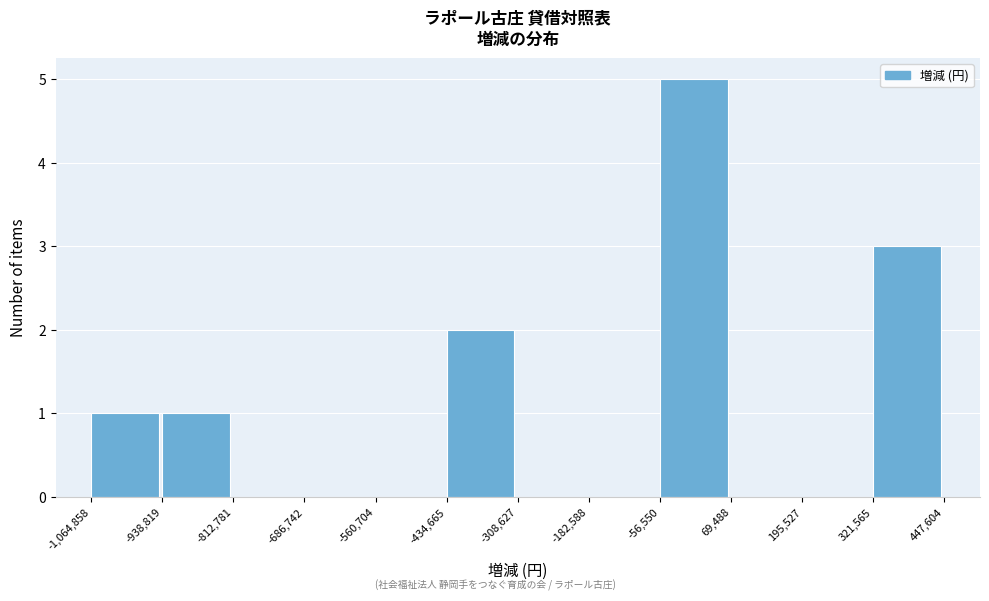

Reading left to right, list every bar in this chart as the range it spans on the x-axis followed by its height. The values are not printed on the chart, so give them approximately, as read against the axis.

-1,064,858 to -938,819: 1
-938,819 to -812,781: 1
-812,781 to -686,742: 0
-686,742 to -560,704: 0
-560,704 to -434,665: 0
-434,665 to -308,627: 2
-308,627 to -182,588: 0
-182,588 to -56,550: 0
-56,550 to 69,488: 5
69,488 to 195,527: 0
195,527 to 321,565: 0
321,565 to 447,604: 3